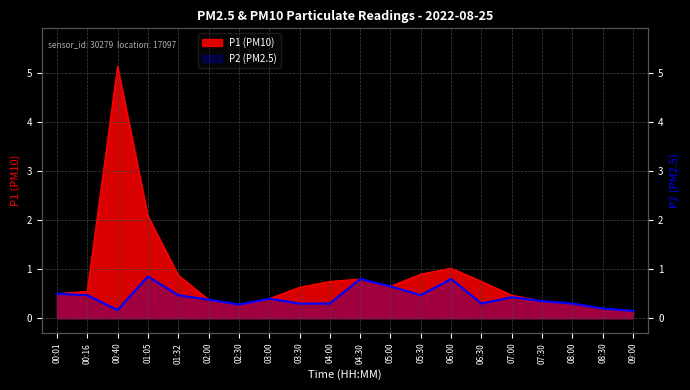

Rank the series by their maximum value, from lowest to highest.

P2, P1